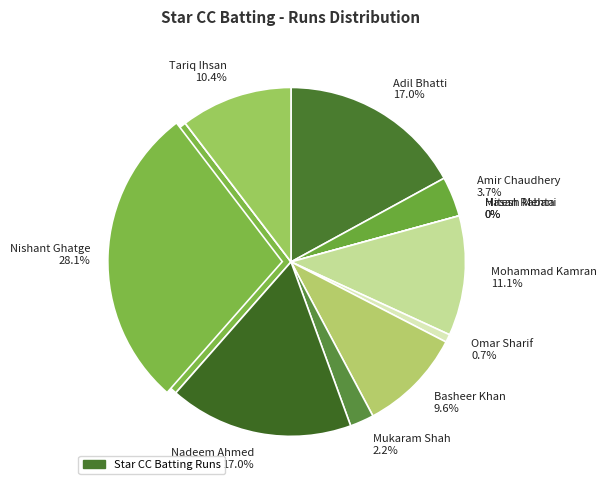

How many slices are in this pie chart?

11